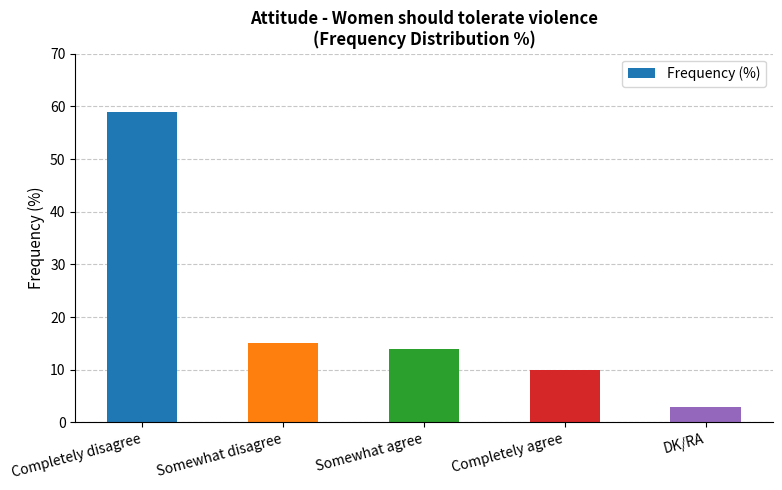

At which label does the data first exceed 14?

Completely disagree